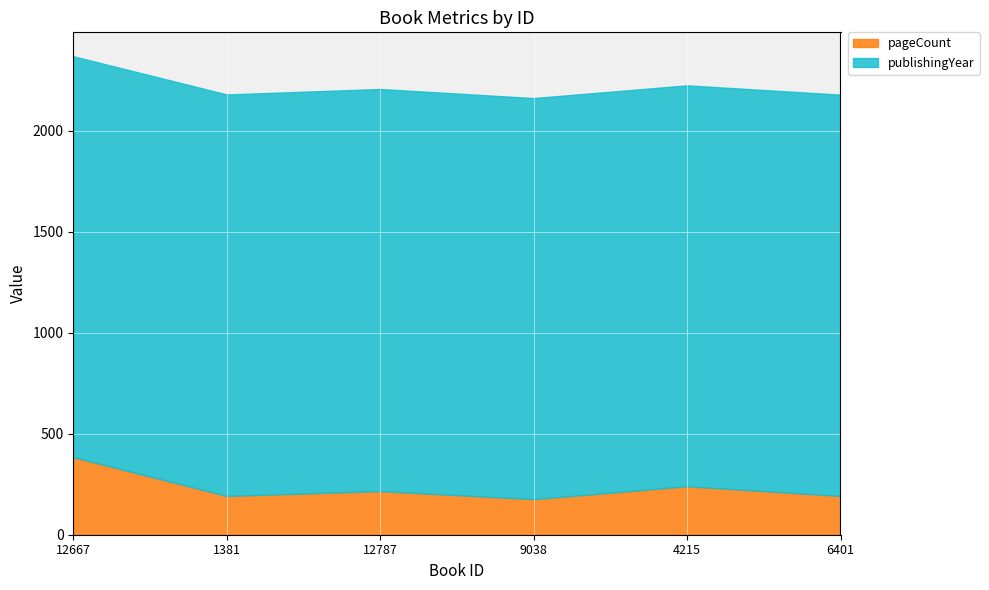

At which label is publishingYear closest to 1987?

1381